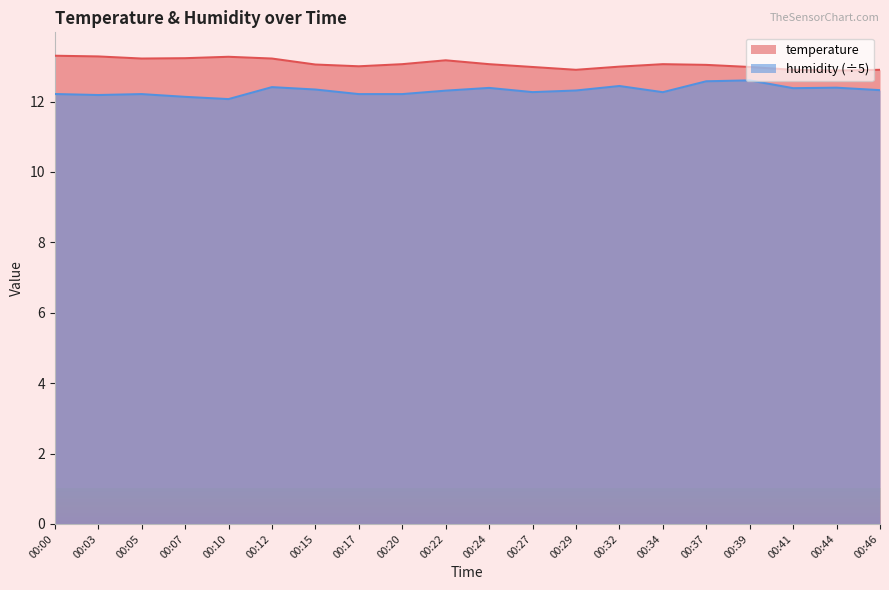

True or false: humidity has more than 2 points higher than both neighbors.

True